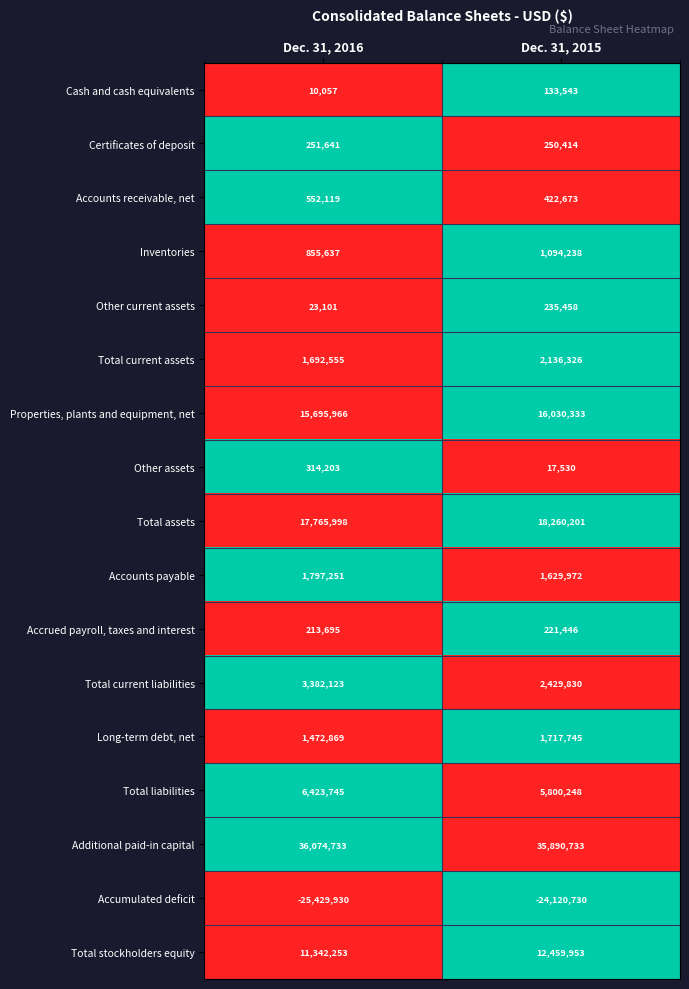

What is the smallest value displayed?

-25429930